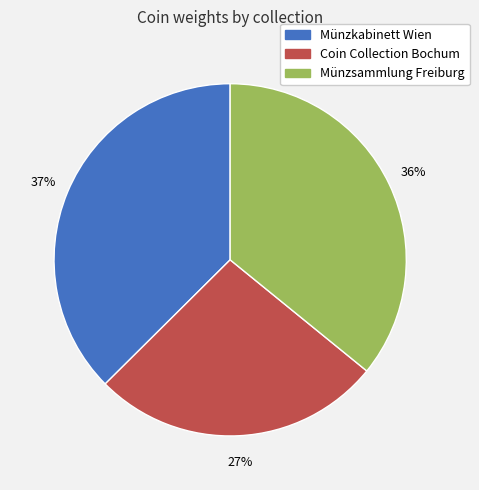

Rank the categories by value from lowest to highest.

Coin Collection Bochum, Münzsammlung Freiburg, Münzkabinett Wien